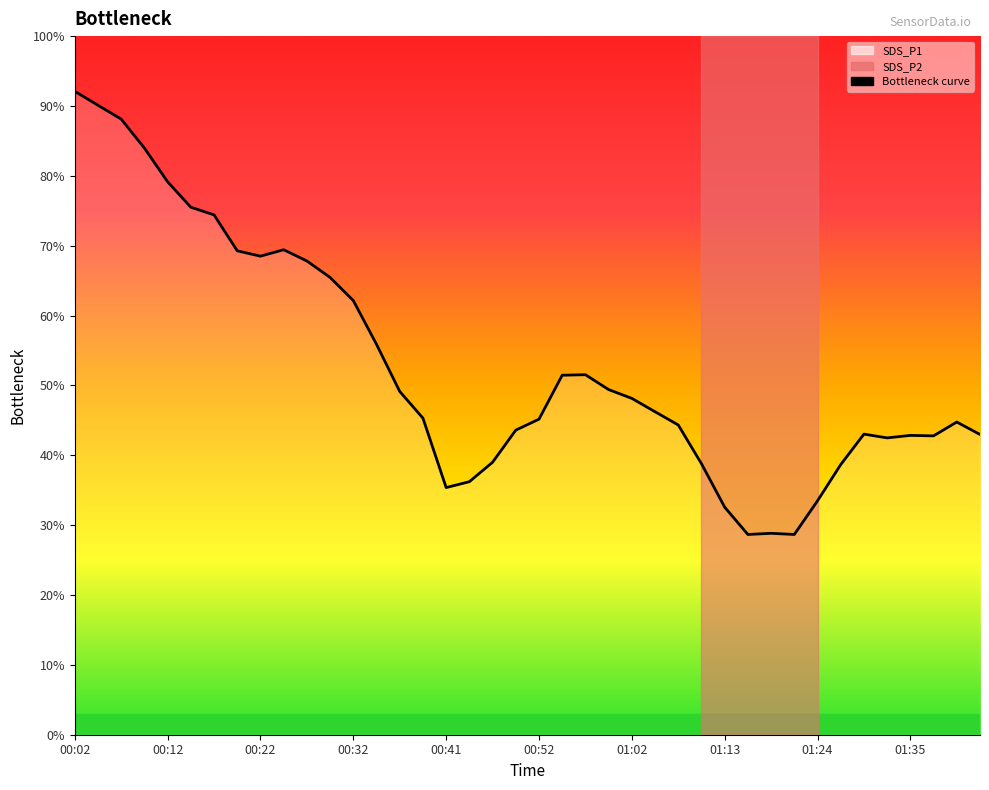

What is the difference between the maximum and minimum values?

63.4